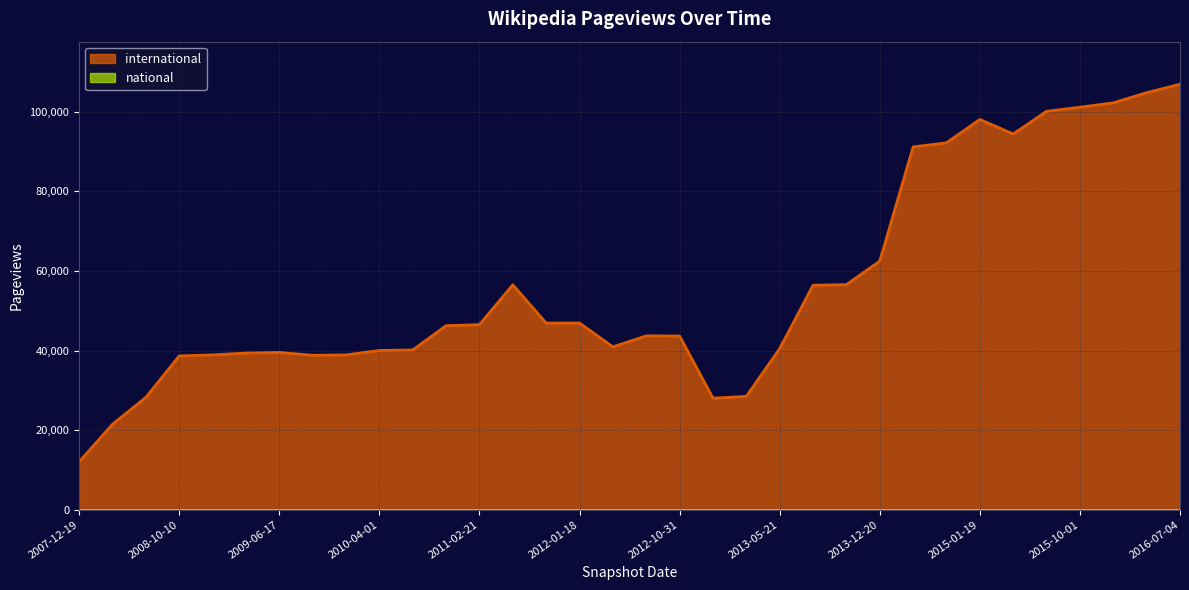

Does the chart display data point markers on the line(s)?

No